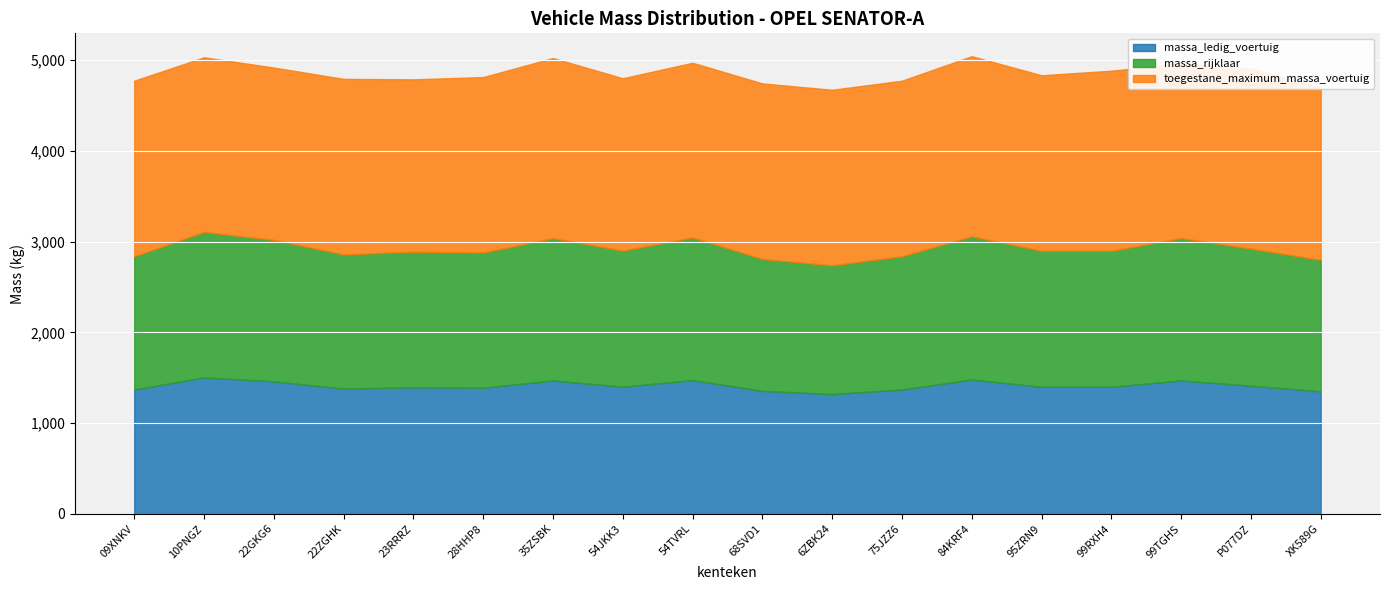

What is the spread (max minus min) of values at 99TGHS?

455